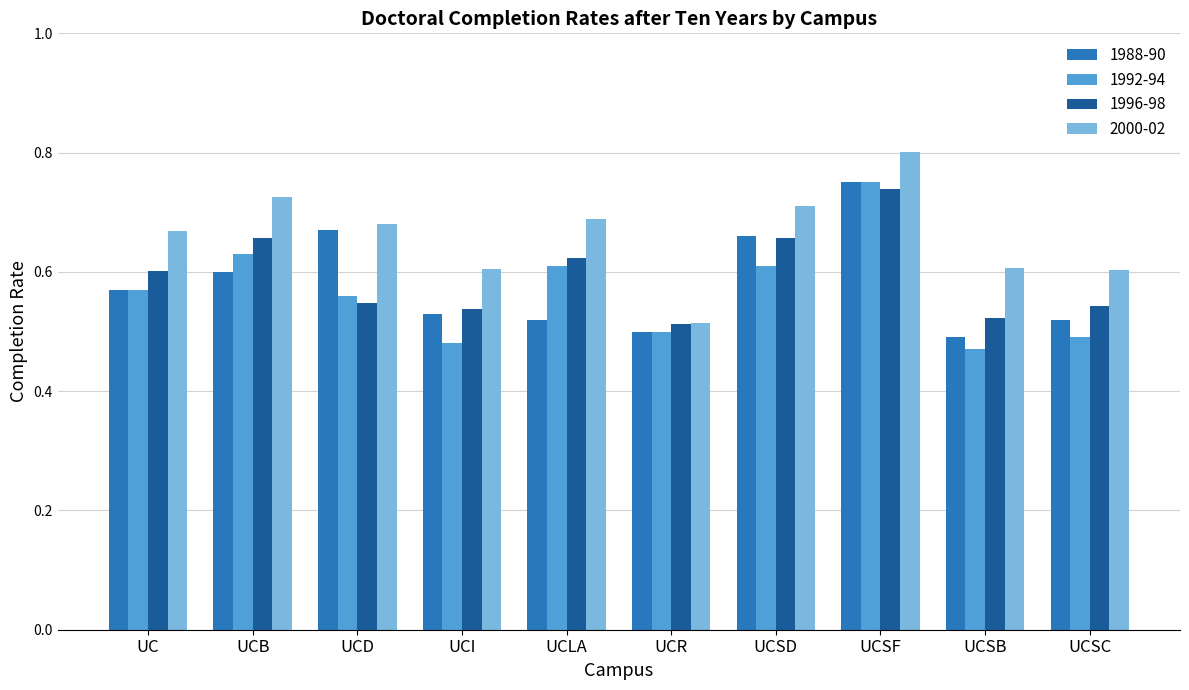

The value of 1988-90 at UCI is 0.5. True or false?

True